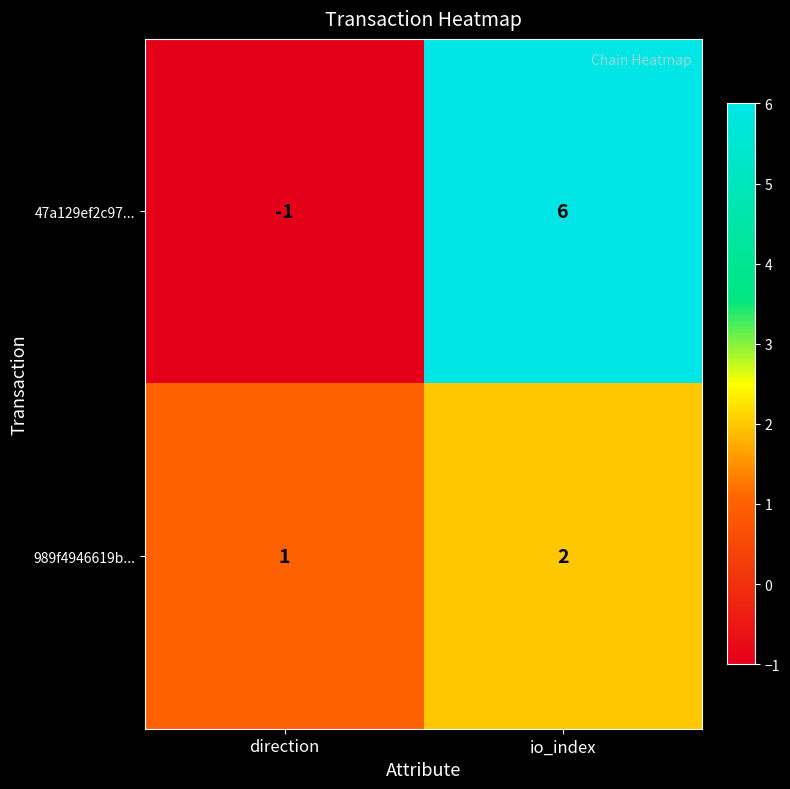

What is the difference between the 47a129ef2c97... values at io_index and direction?

7